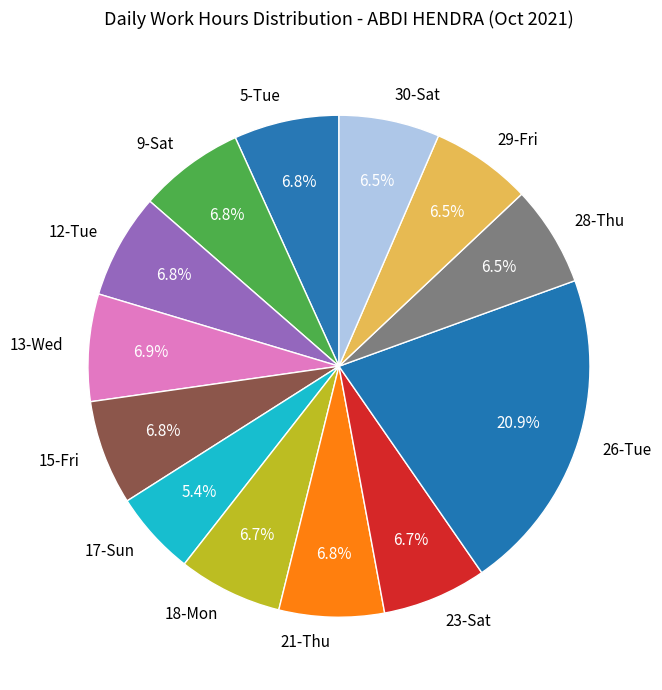

Do 21-Thu and 12-Tue together represent more than half of the pie?

No